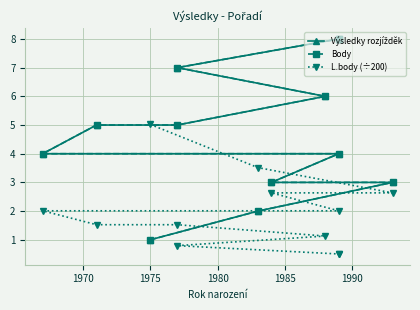

How many values in the Výsledky rozjížděk series are below 5?

6